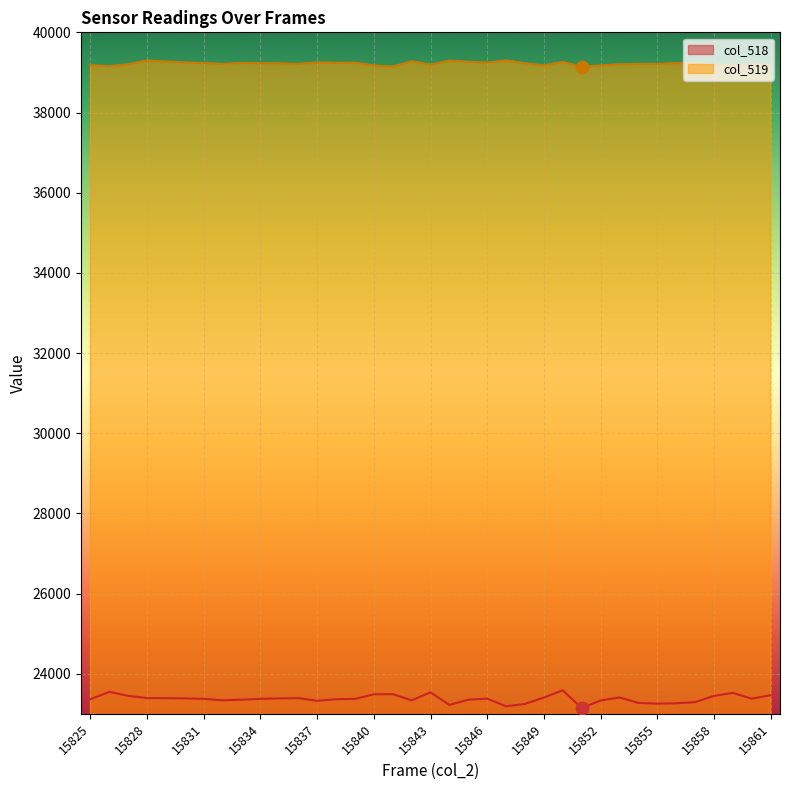

Which series has the largest total across all categories?

col_519